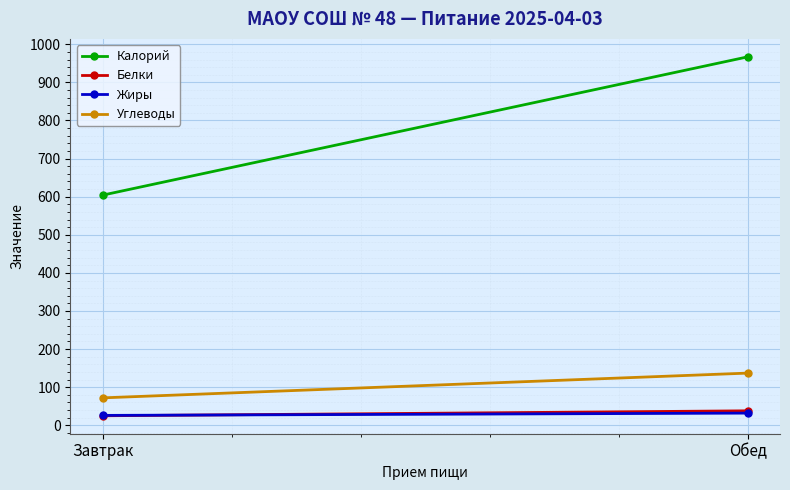

List the series in order of their peak value, highest first.

Калорий, Углеводы, Белки, Жиры